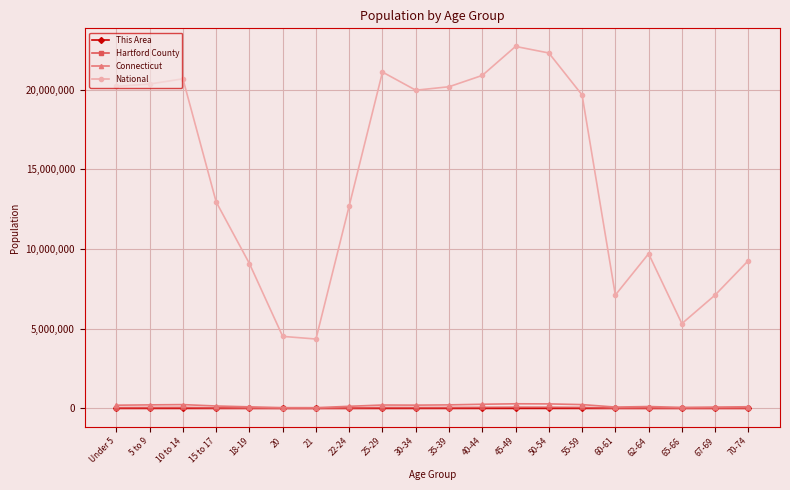

What is the label of the 18th point from the right?

10 to 14